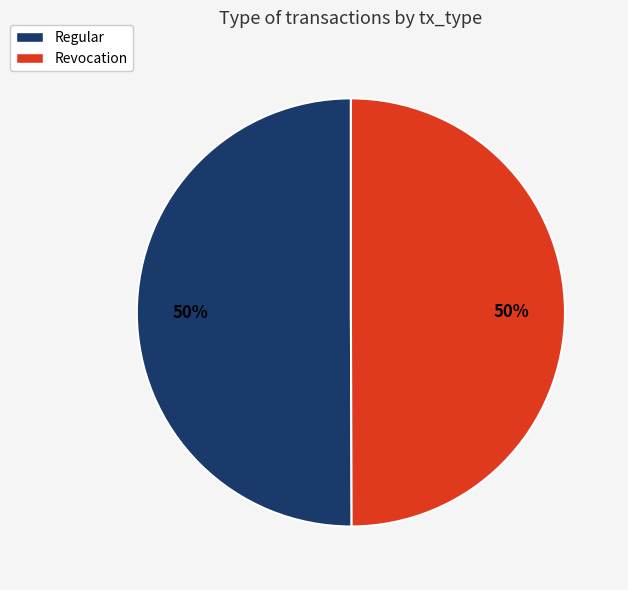

How many slices are in this pie chart?

2